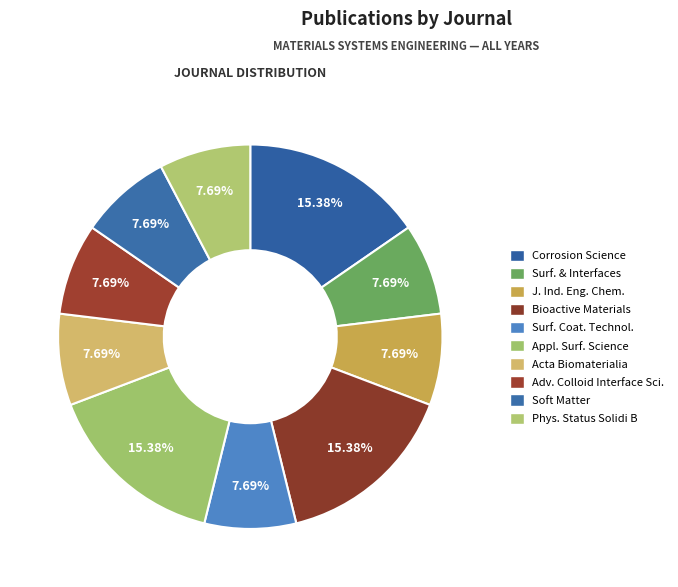

Count the number of slices in the pie.

10